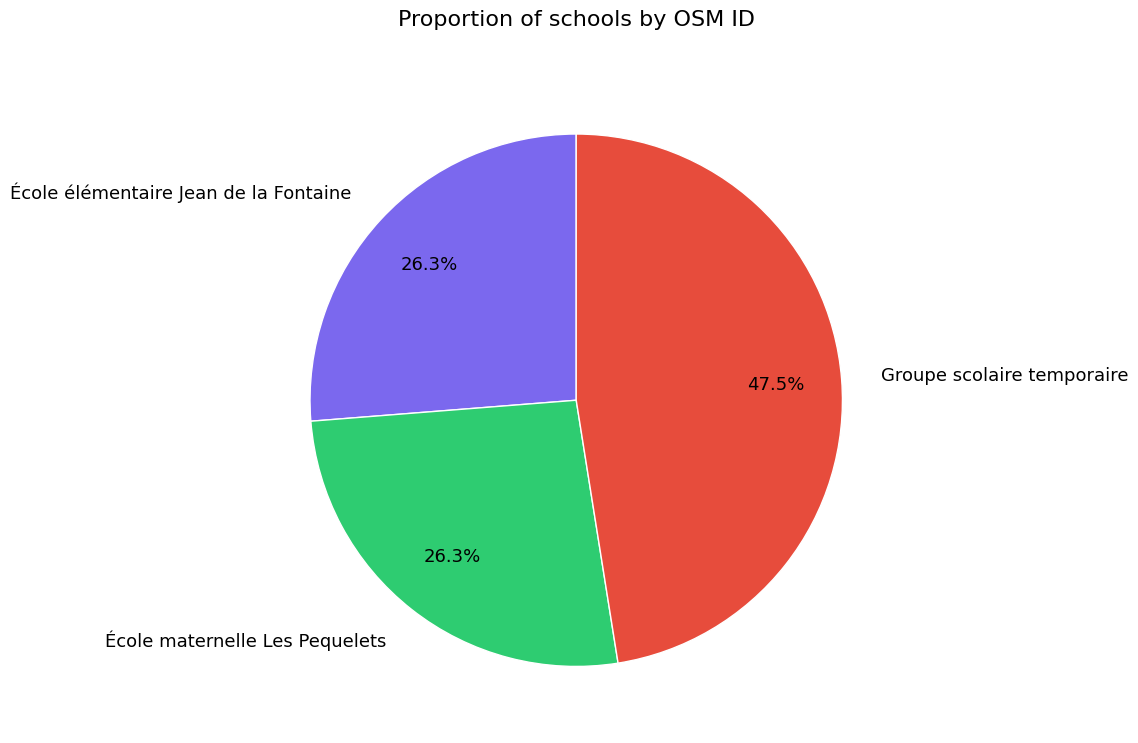

Combined, what portion of the pie is Groupe scolaire temporaire and École maternelle Les Pequelets?

73.7%